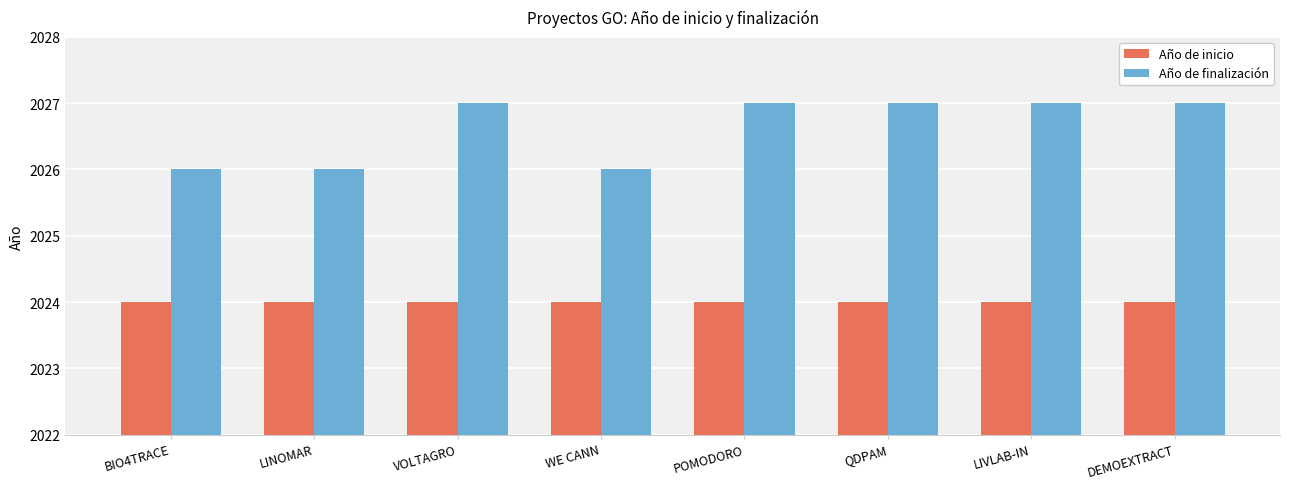

What is the spread (max minus min) of values at LINOMAR?

2